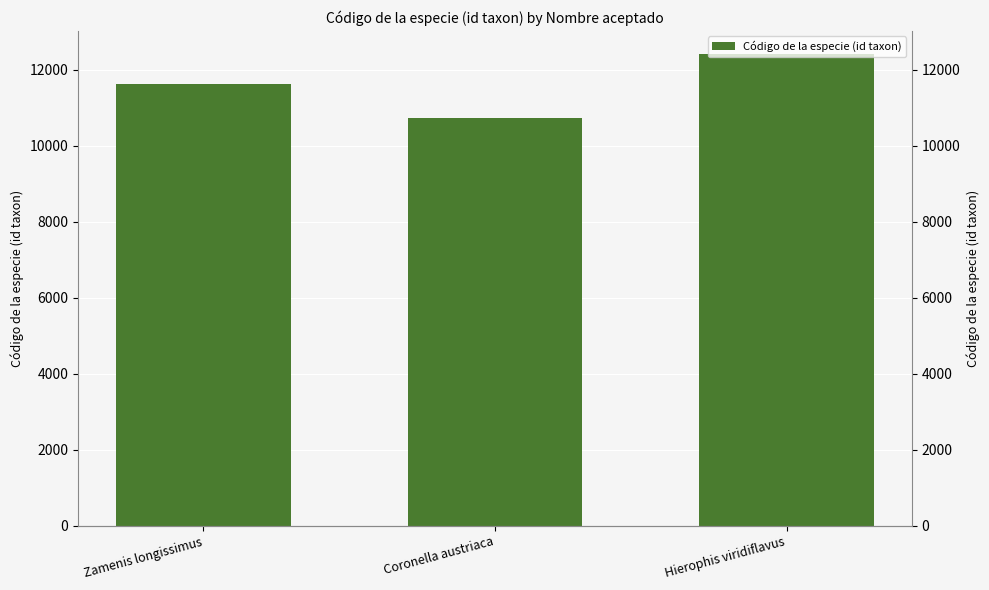

Does the chart contain any negative values?

No